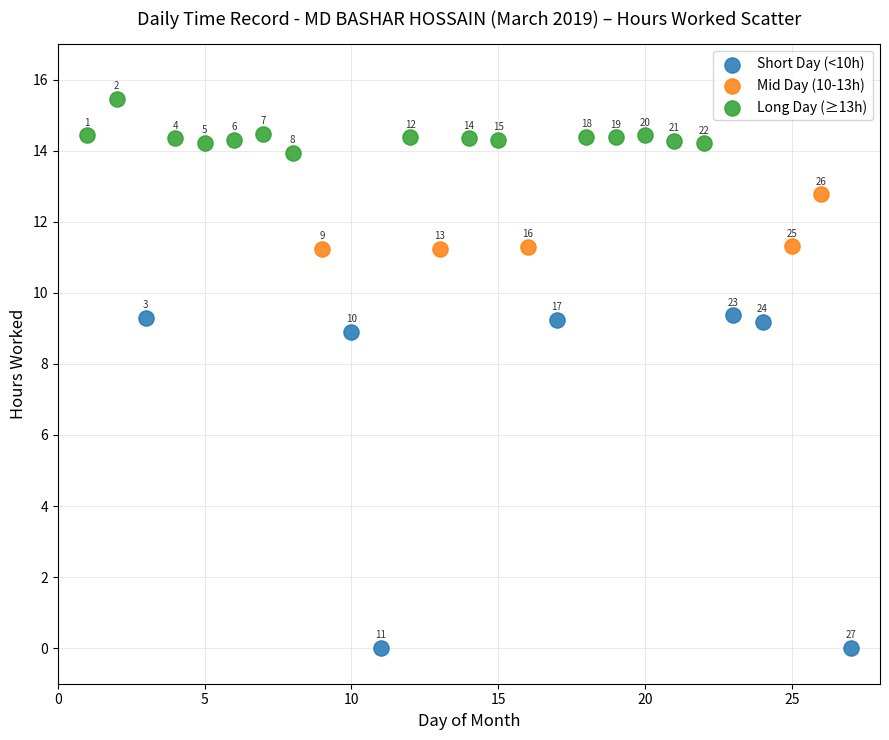

Which series has the largest Y range (max minus min)?

Short Day (<10h)